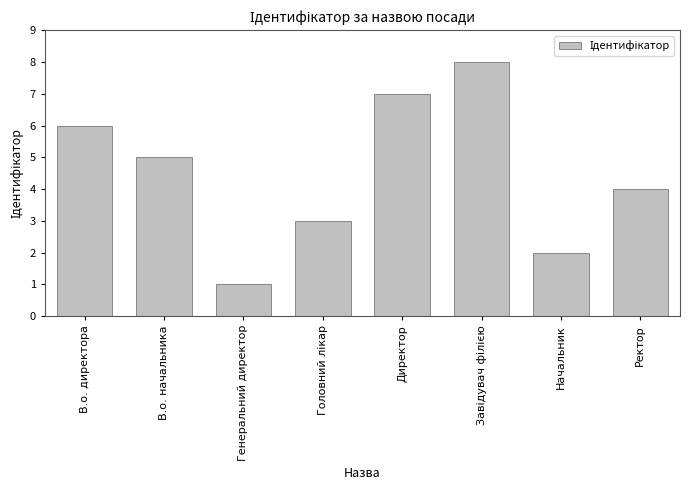

What is the change in value from В.о. директора to Директор?

+1